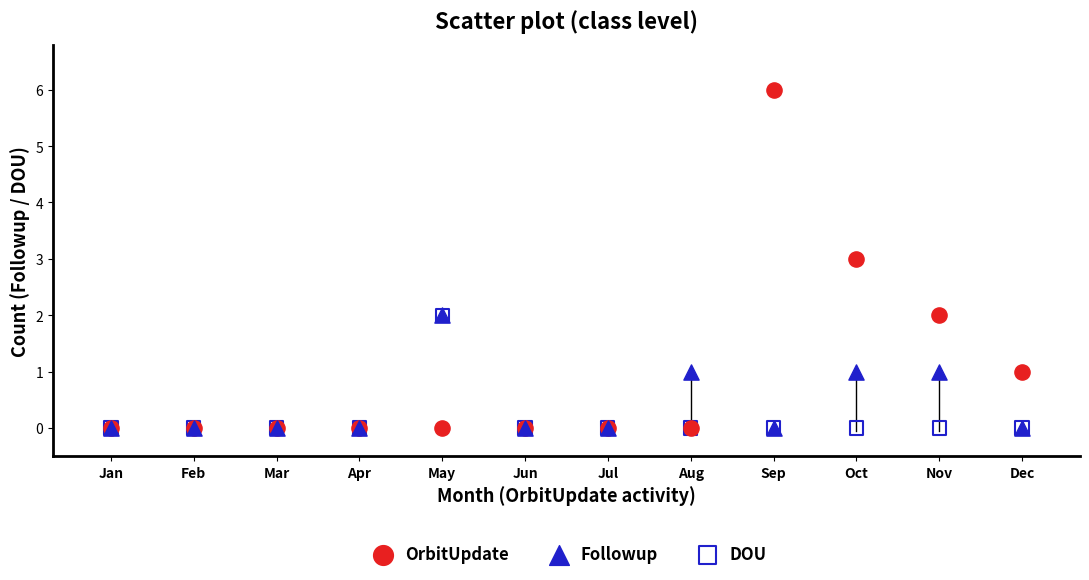

What are all the series names shown in the legend?

OrbitUpdate, Followup, DOU